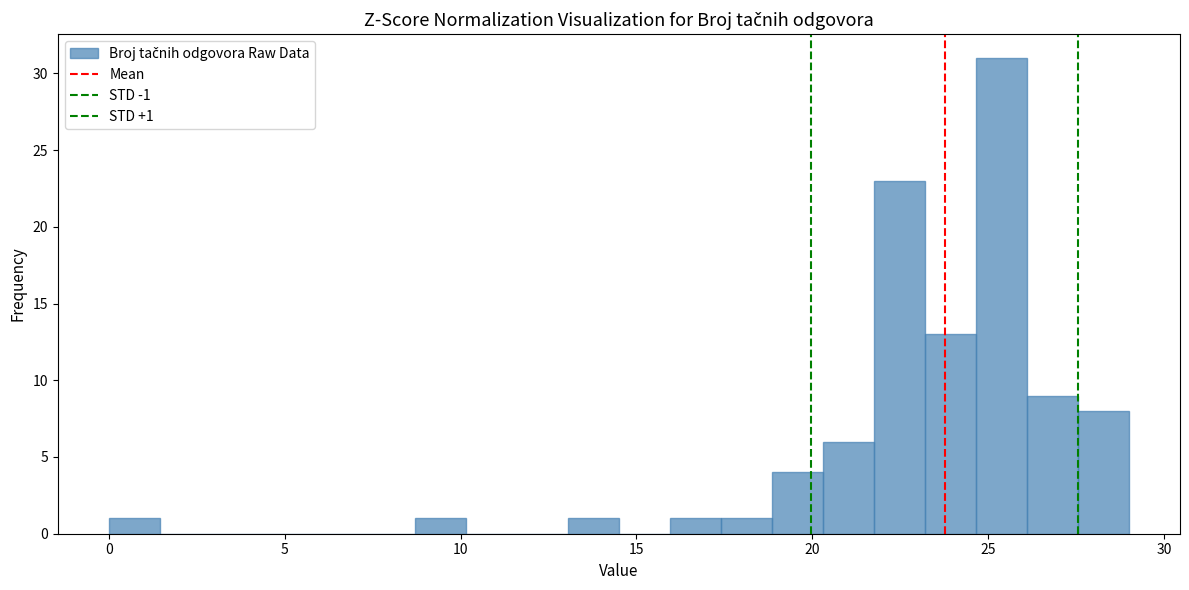

Read against the x-axis, roughly where is the centre of the tallest bar?

25.5